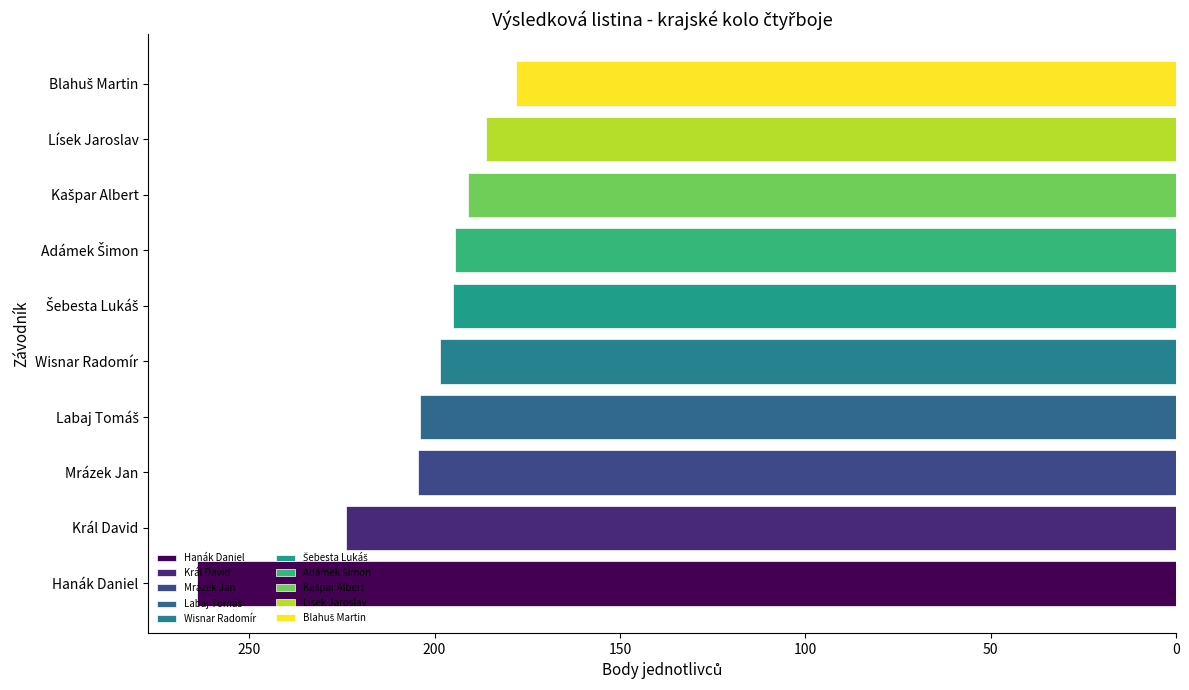

Read the value at Blahuš Martin.

178.0